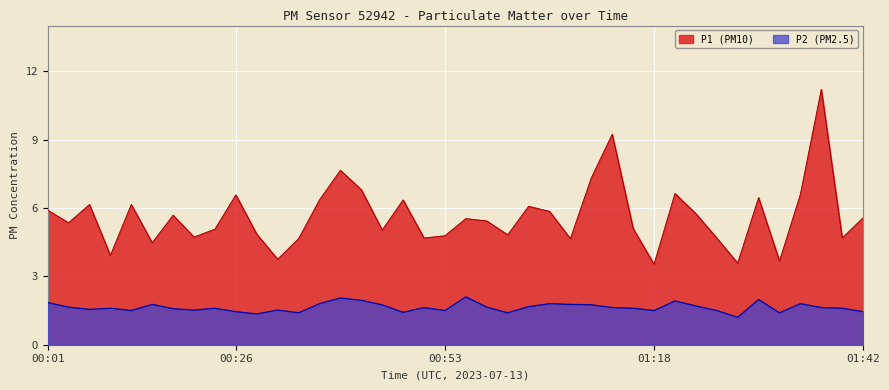

Which series has the largest total across all categories?

P1 (PM10)